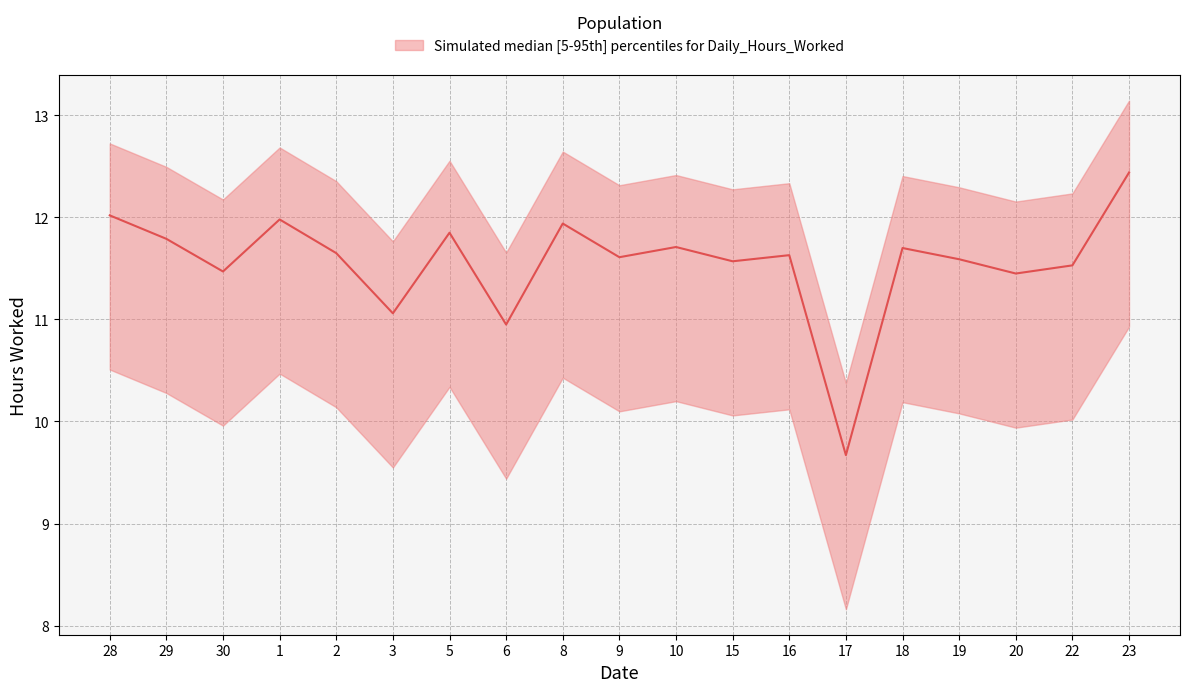

How many lines are shown in the chart?

3